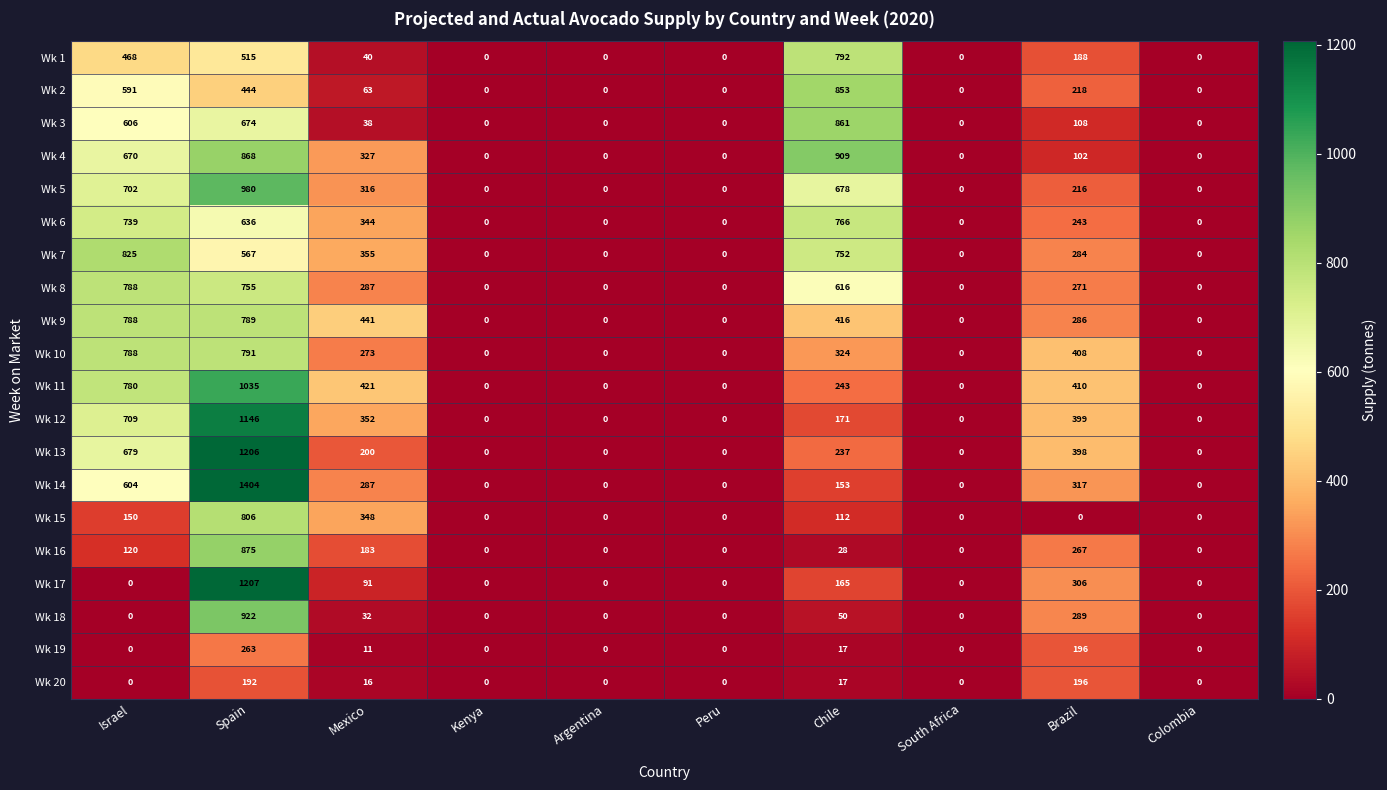

Which series changed the most between Israel and Argentina?

Wk 7